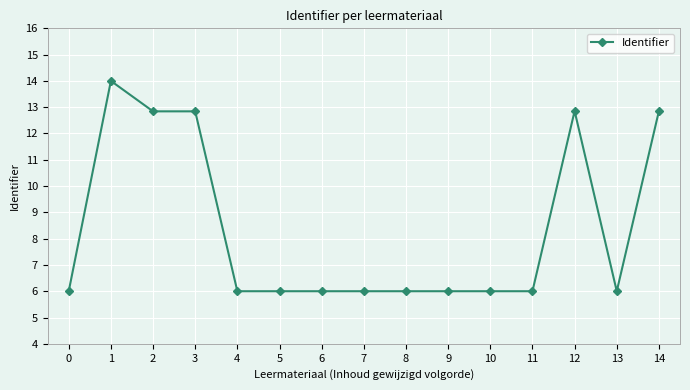

What is the change in value from 11 to 14?

+6.9